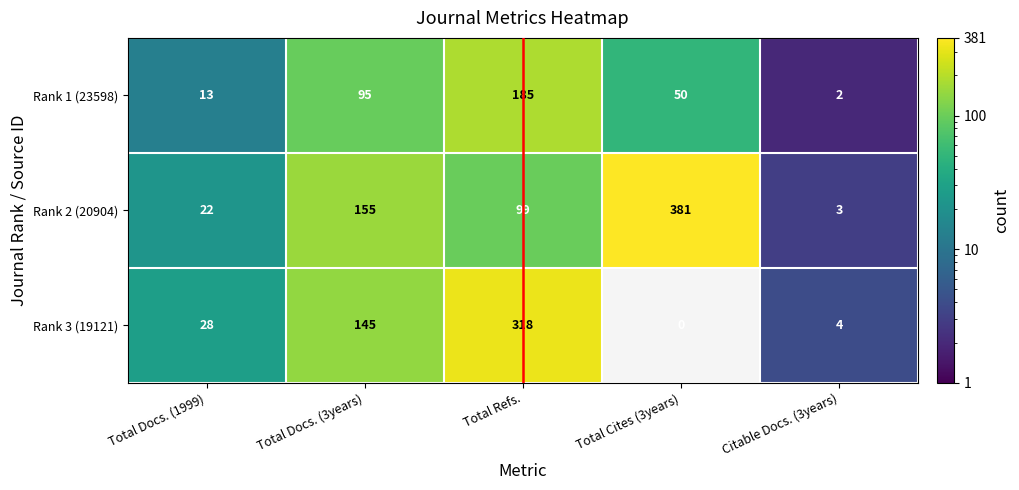

Reading left to right, extract all data points from this chart.

Rank 1 (23598): 13	95	185	50	2
Rank 2 (20904): 22	155	99	381	3
Rank 3 (19121): 28	145	318	0	4